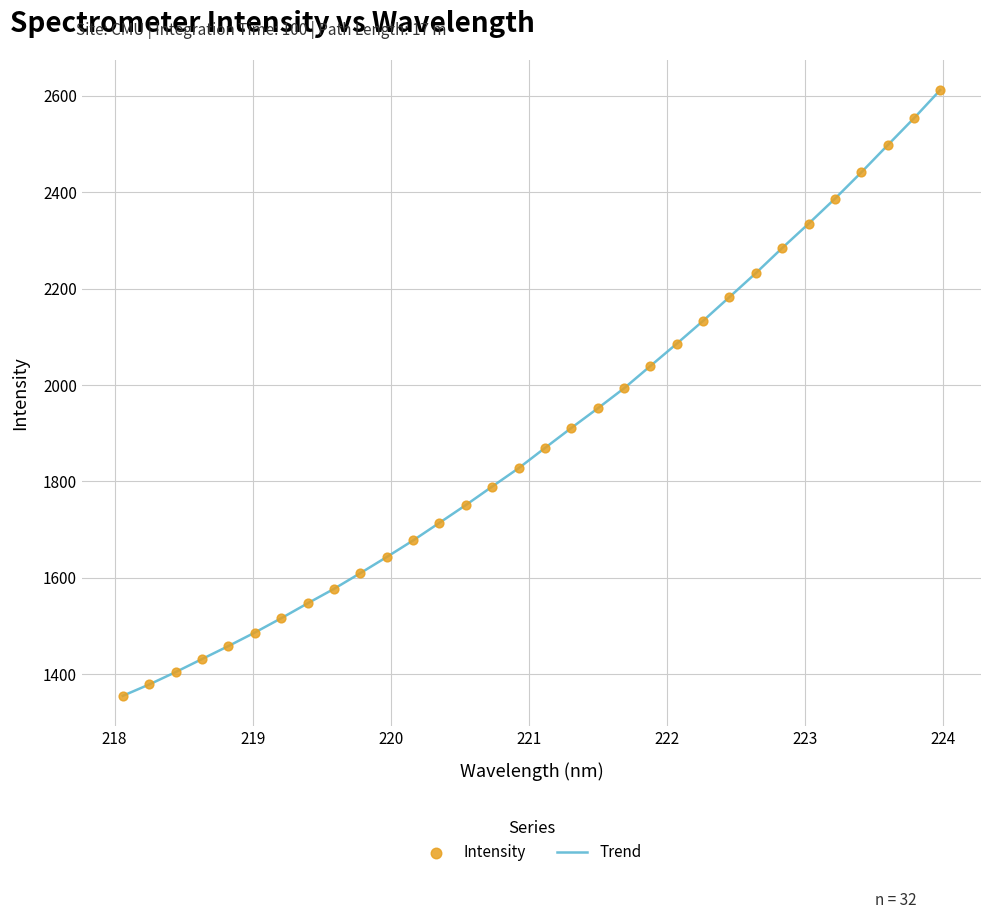

What is the difference between the maximum and minimum values?

1256.6